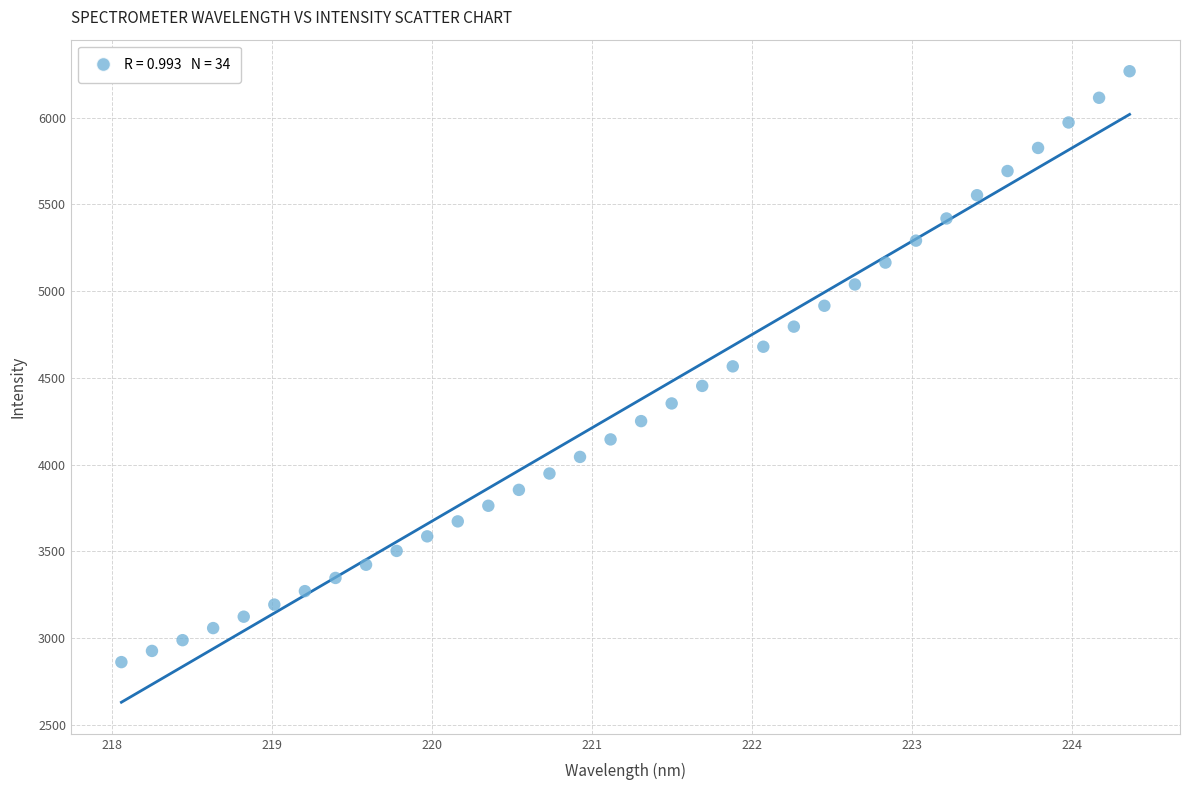

What is the range of X values (max minus min)?

6.3